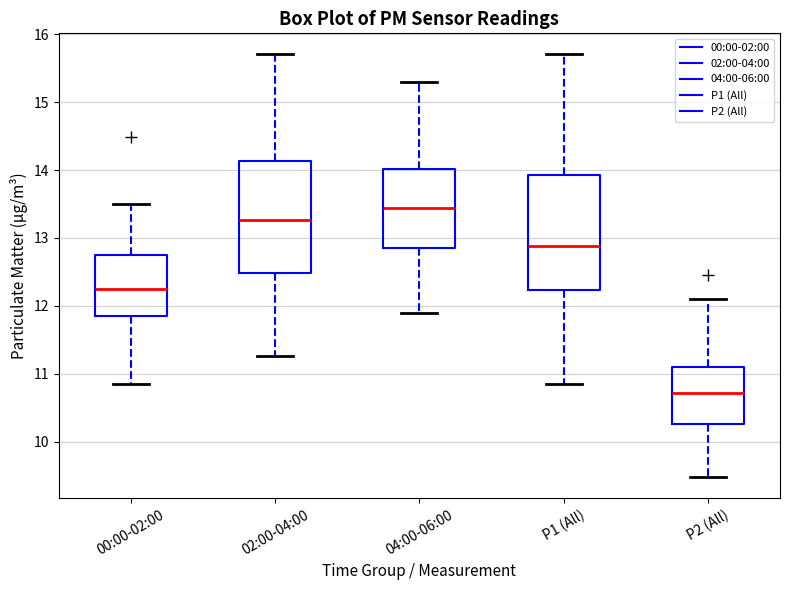

Reading left to right, read every box against the y-axis: the position of its median line, the range the box covers, and the ends of its whiskers. The values are not printed on the chart, so give them approximately, as read against the axis.

00:00-02:00: median 12.3, box 11.9 to 12.8, whiskers 10.9 to 13.5
02:00-04:00: median 13.3, box 12.5 to 14.1, whiskers 11.3 to 15.7
04:00-06:00: median 13.4, box 12.9 to 14.0, whiskers 11.9 to 15.3
P1 (All): median 12.9, box 12.2 to 13.9, whiskers 10.9 to 15.7
P2 (All): median 10.7, box 10.3 to 11.1, whiskers 9.5 to 12.1